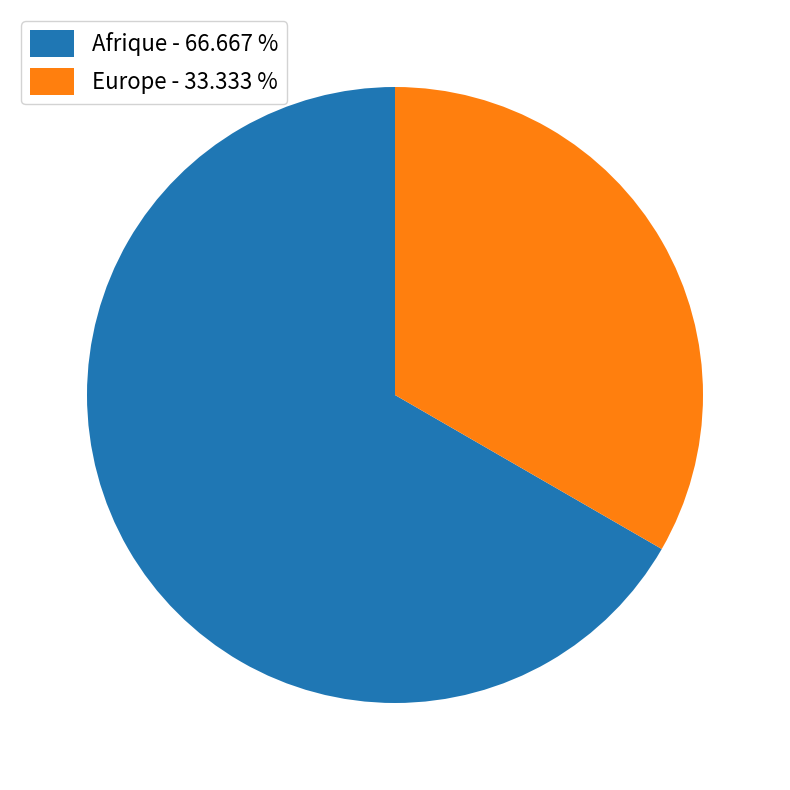

Which category has the biggest portion of the pie?

Afrique